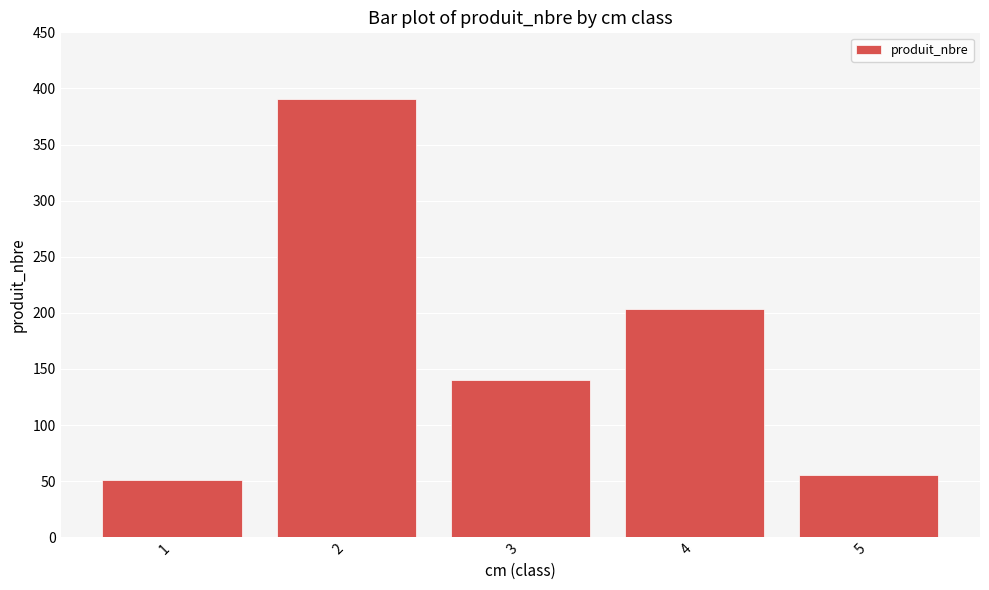

The value at 3 is 235. True or false?

False